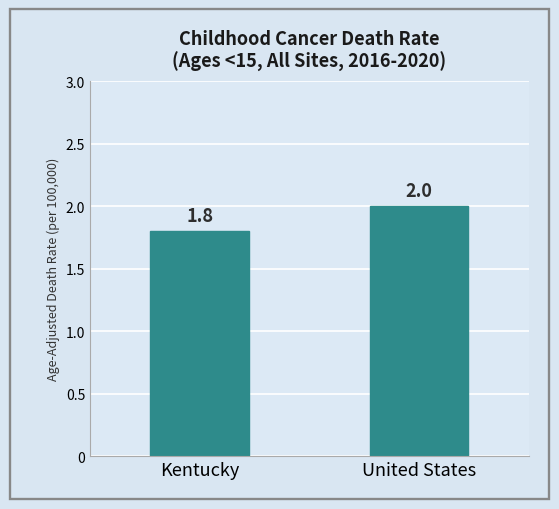

Which has a higher value, United States or Kentucky?

United States